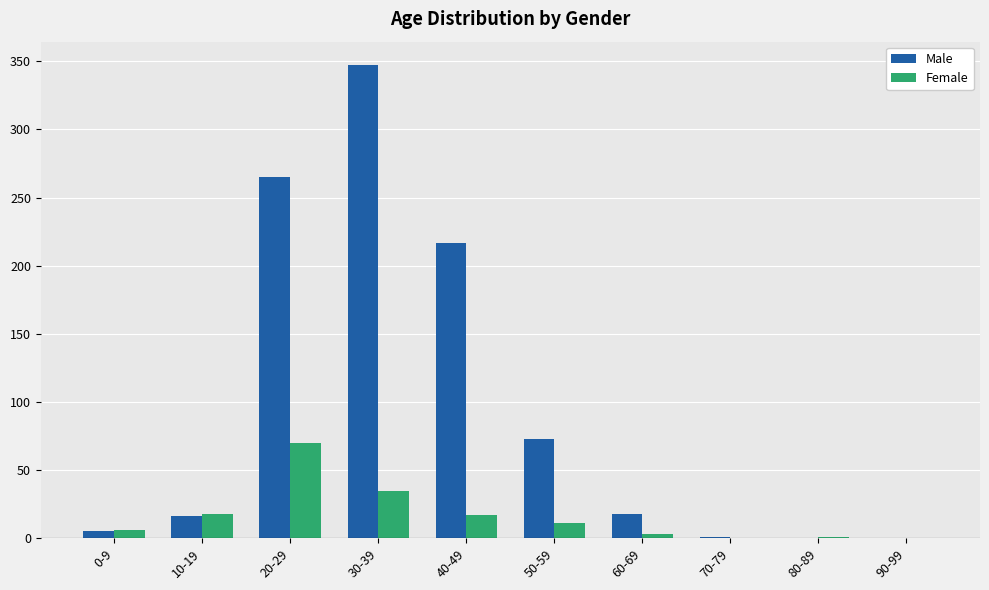

How many series are shown in this chart?

2